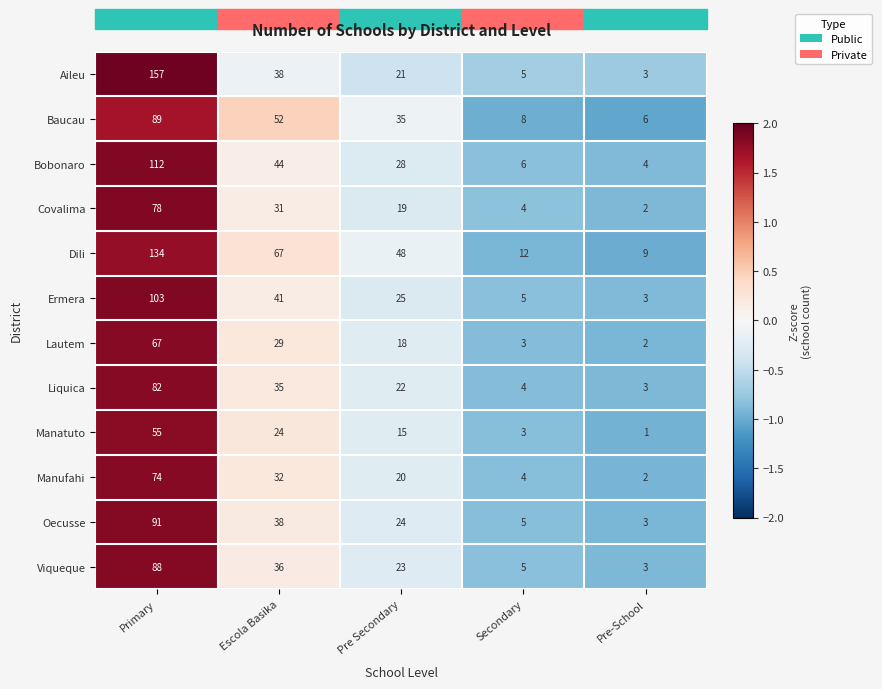

The value of Ermera at Primary is 155. True or false?

False